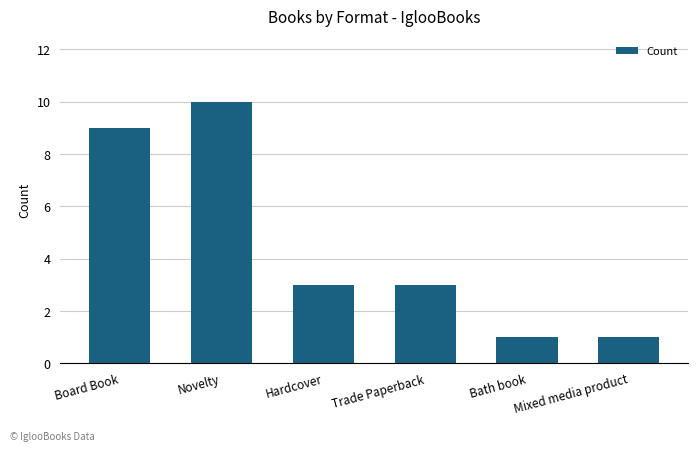

True or false: the data shows 10 at Novelty.

True